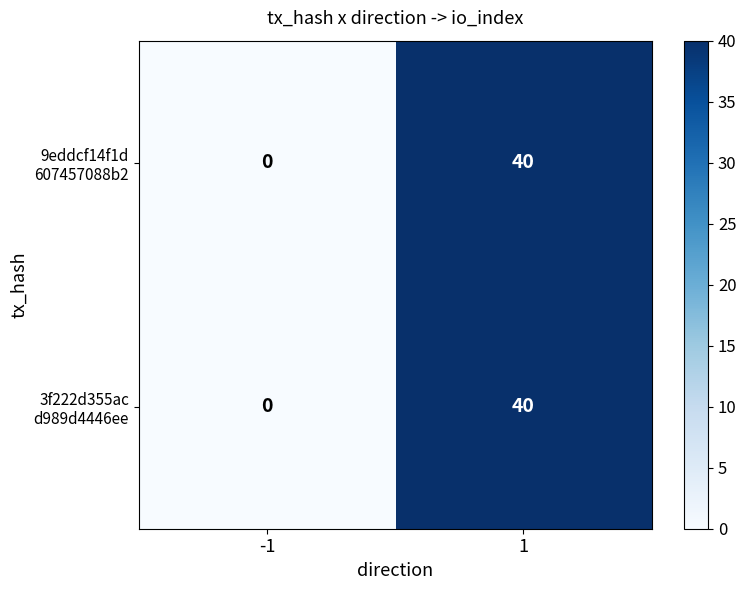

What is the greatest value displayed?

40